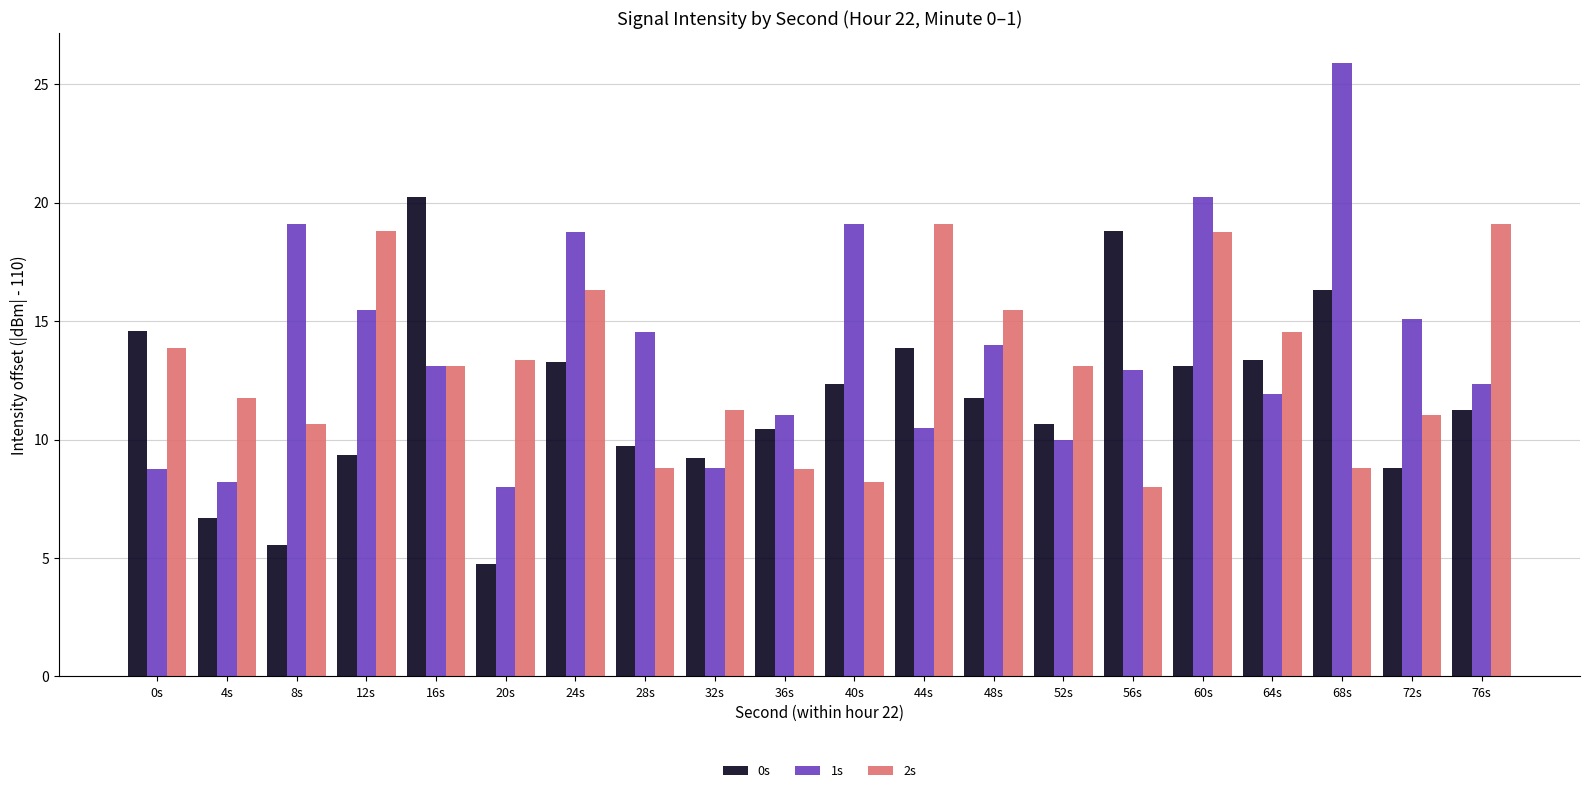

What is the value of the 2s bar at the 4th from the left?

18.8